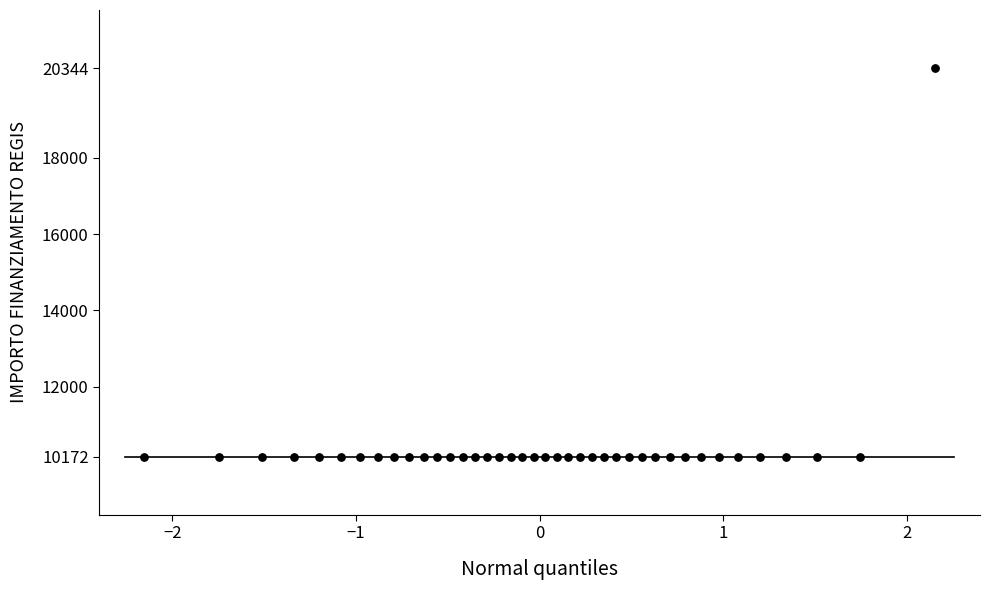

What is the range of Y values (max minus min)?

10172